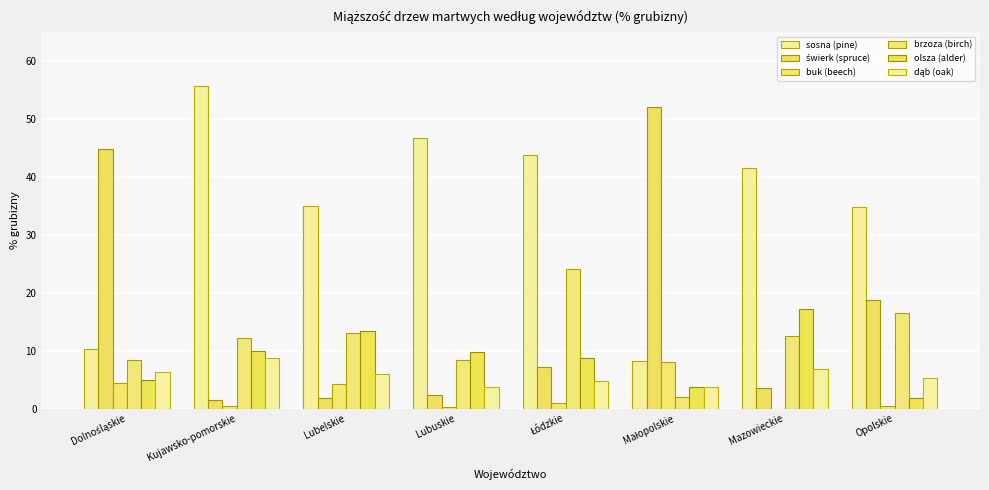

How many categories are shown in the chart?

8